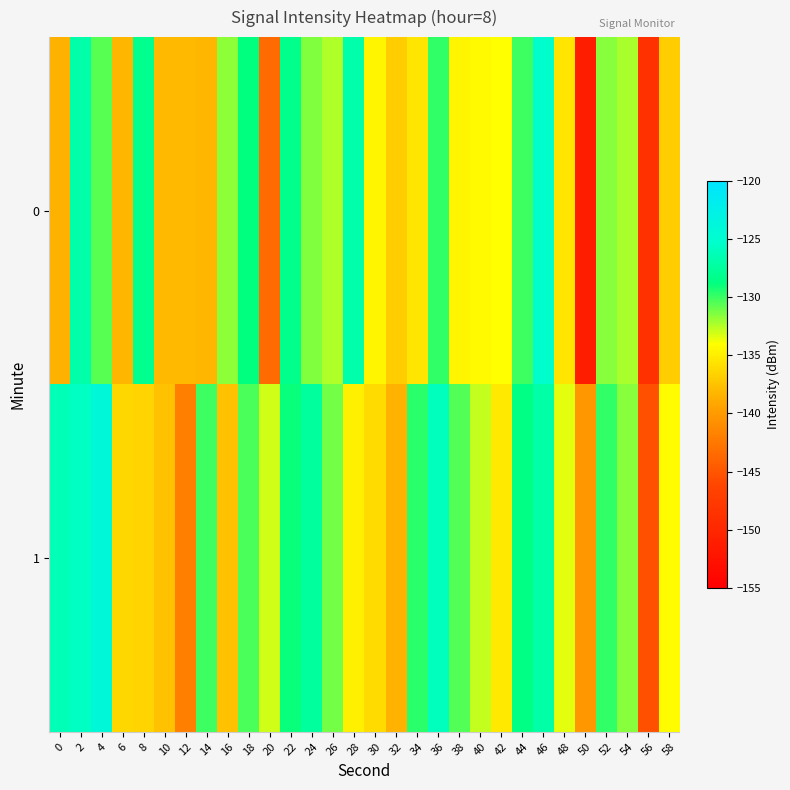

Rank the series by their maximum value, from lowest to highest.

0, 1